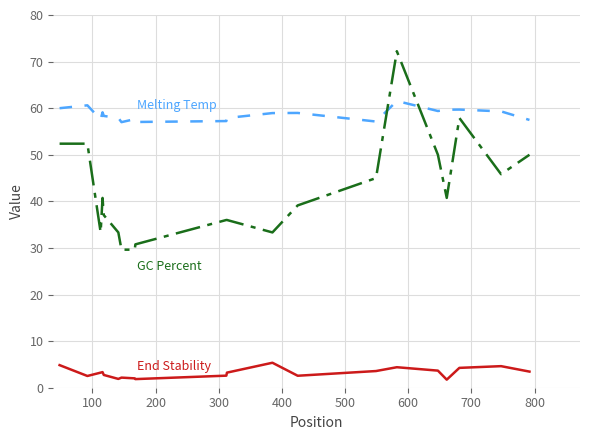

What is the greatest value displayed?

72.2